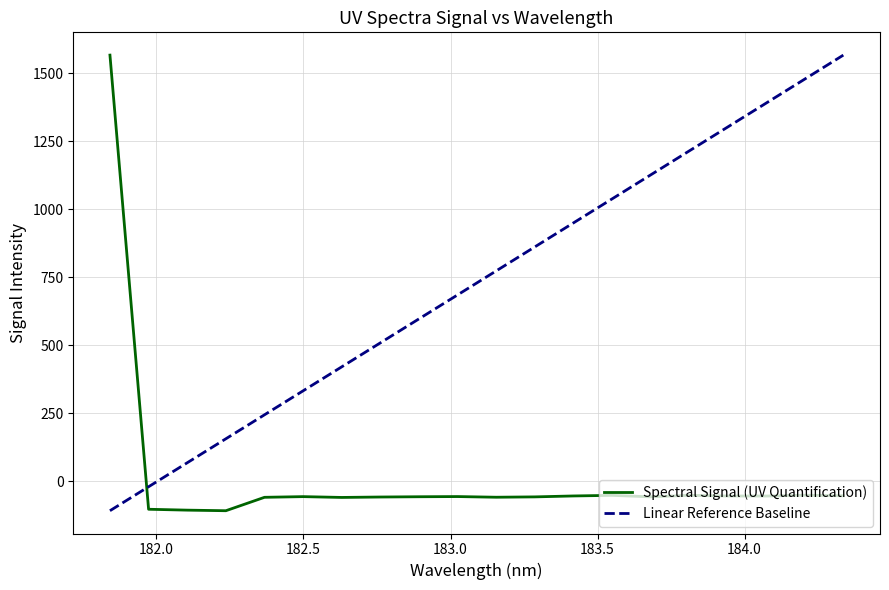

Does the chart have visible grid lines?

Yes